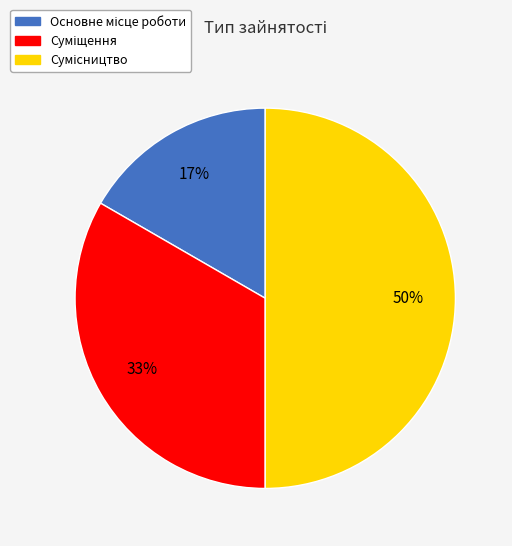

To the nearest percent, what is the difference between the largest and smallest slice percentages?

33%